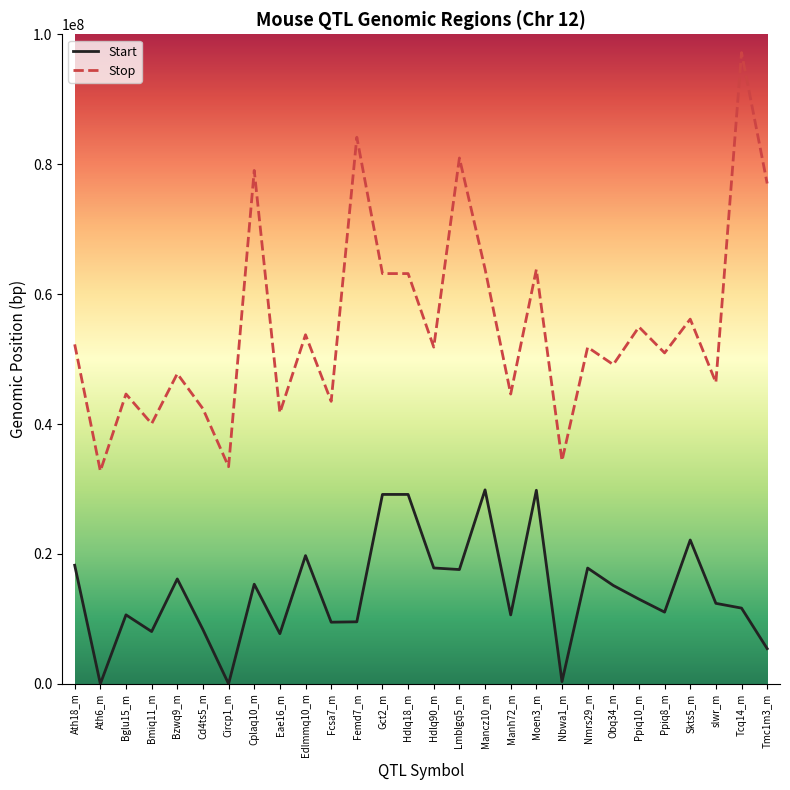

Is it true that Start equals 13566905 at Bmiq11_m?

False